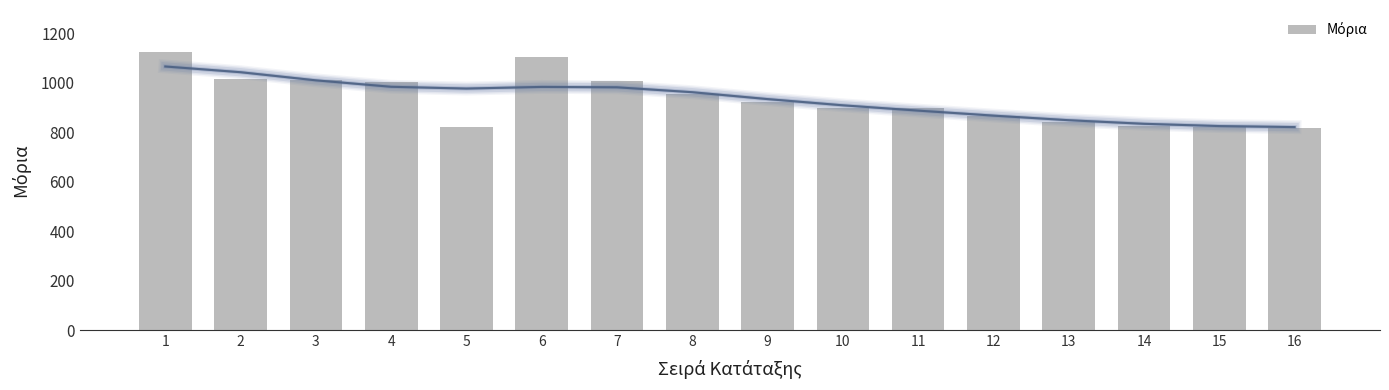

What is the change in value from 6 to 9?

-180.1